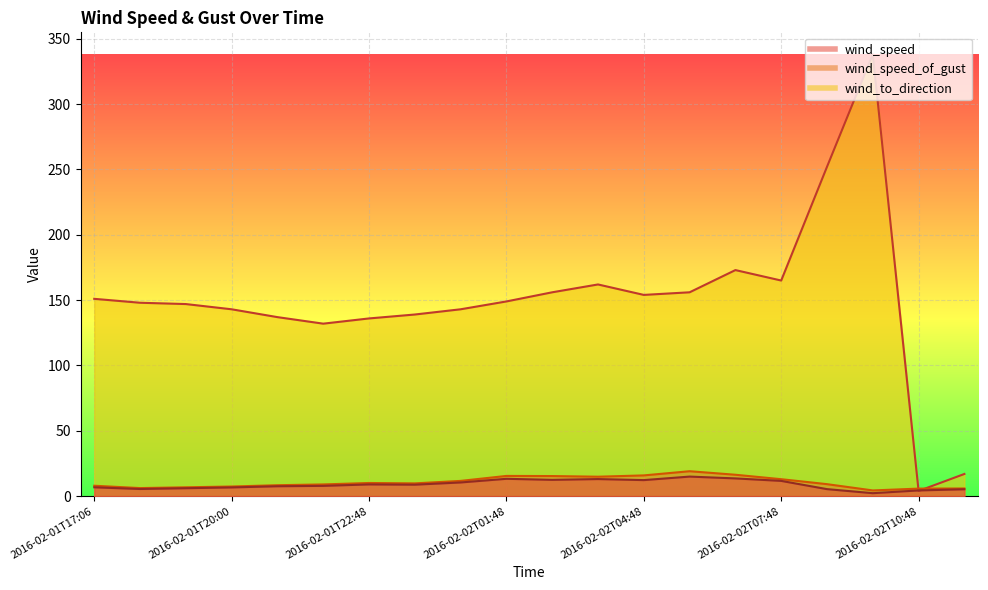

Is it true that wind_speed_of_gust equals 1.7 at 2016-02-01T18:06?

False